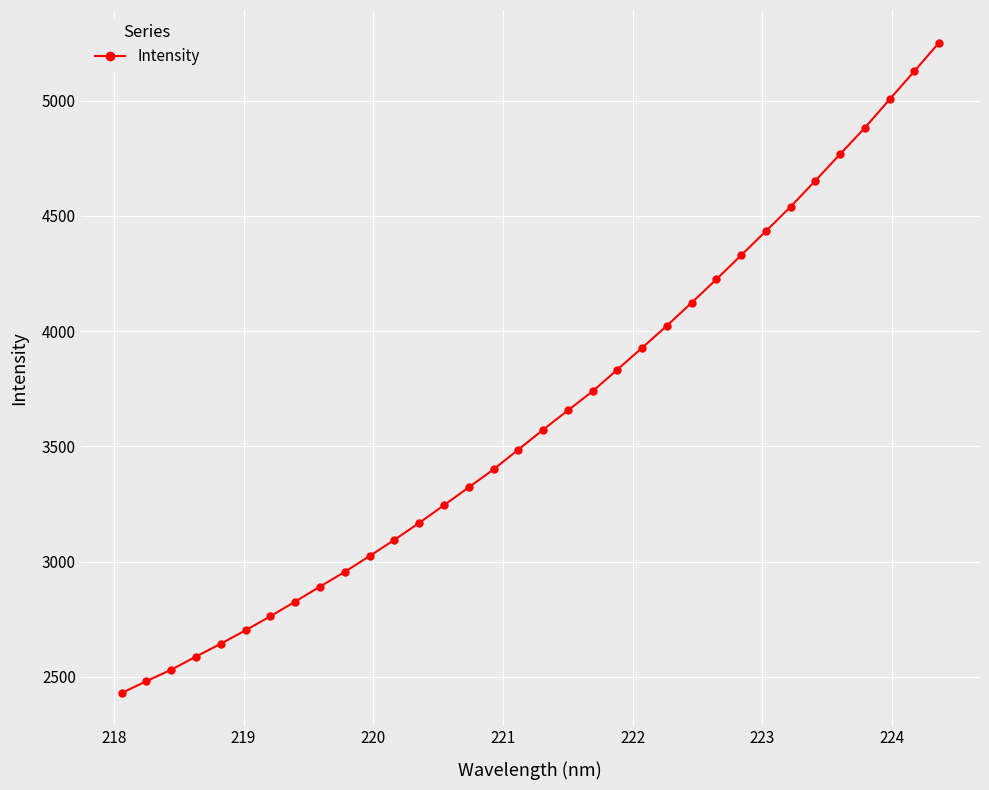

True or false: the data has more than 0 interior local peaks.

False